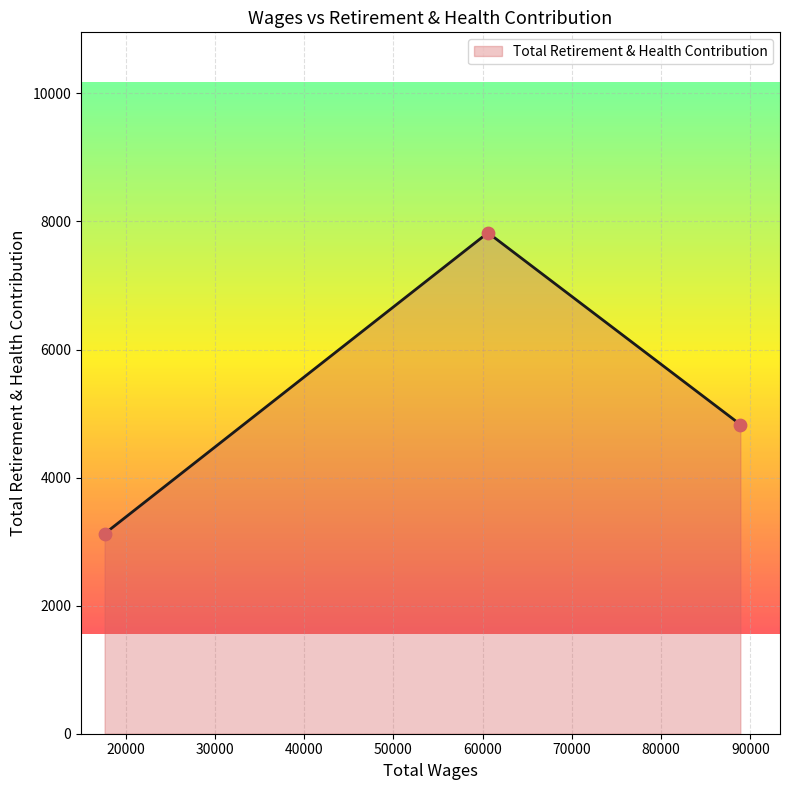

What is the sum of all values?

15777